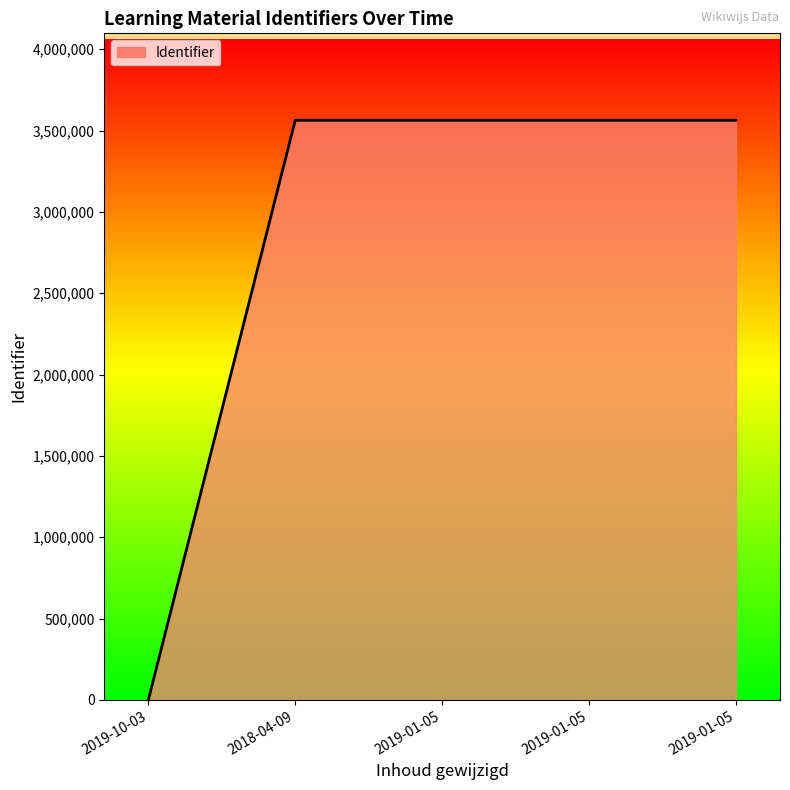

Does the chart display data point markers on the line(s)?

No